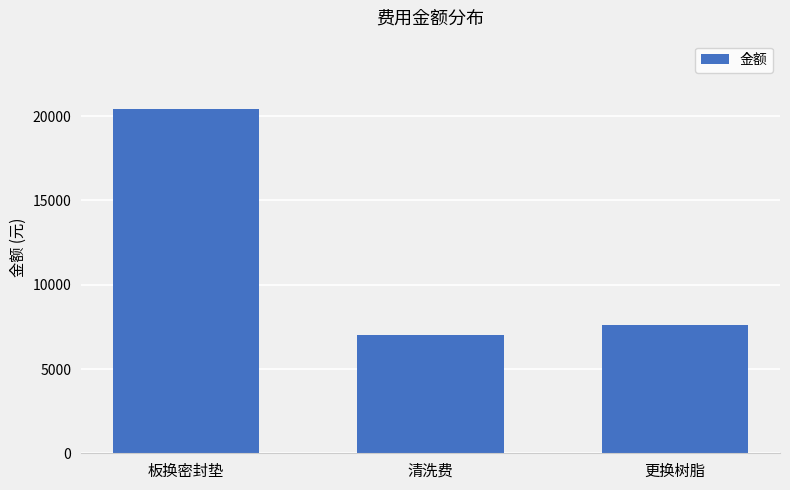

List the labels in order of value, largest first.

板换密封垫, 更换树脂, 清洗费